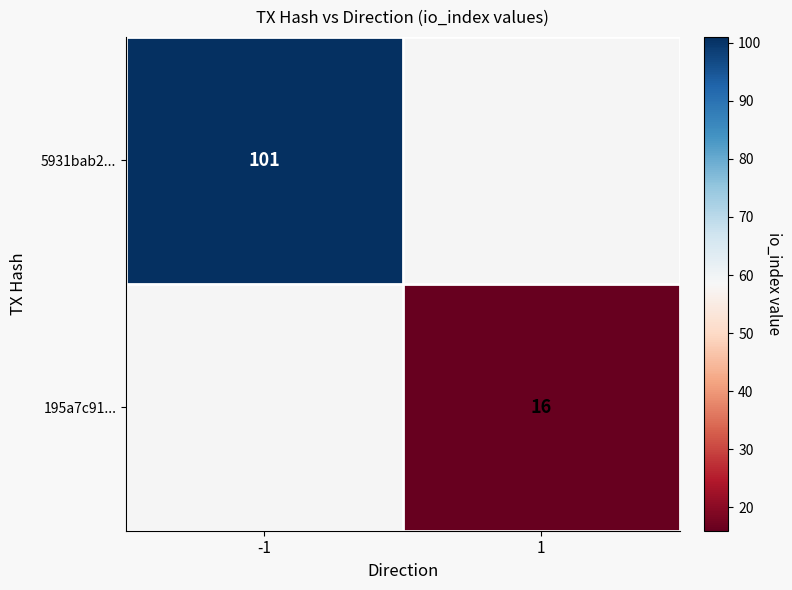

How many data points does each series have?

2